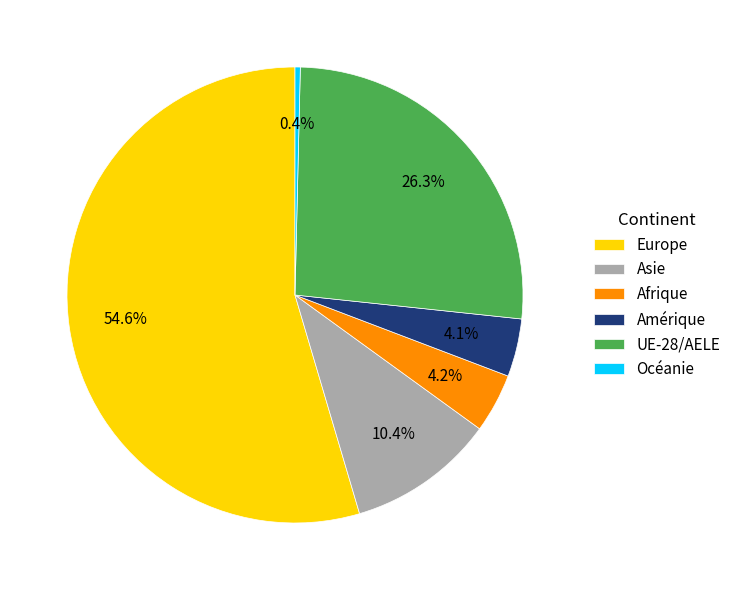

To the nearest percent, what portion does Asie represent?

10%